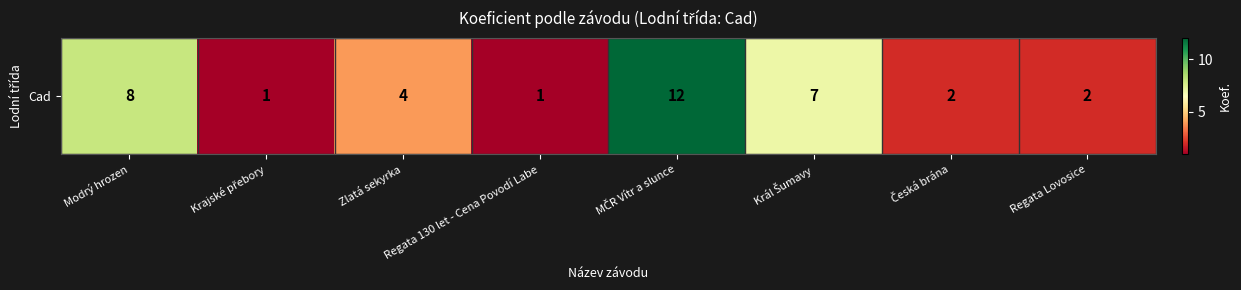

What is the change in value from Modrý hrozen to Zlatá sekyrka?

-4